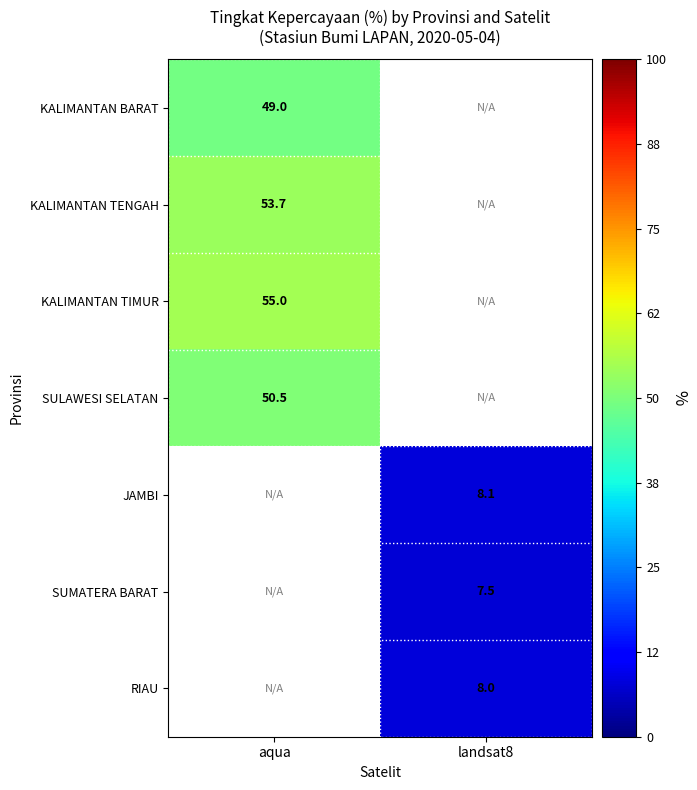

True or false: KALIMANTAN TENGAH has a value of 53.7 at aqua.

True